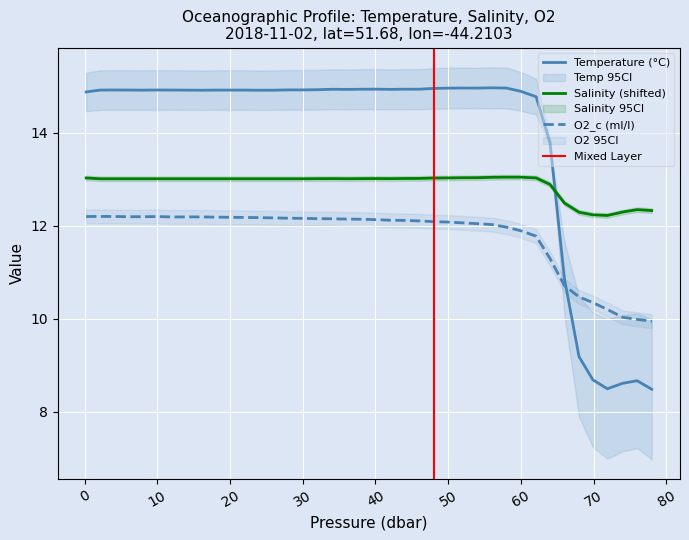

Is it true that s equals 3.3 at 58.0?

False